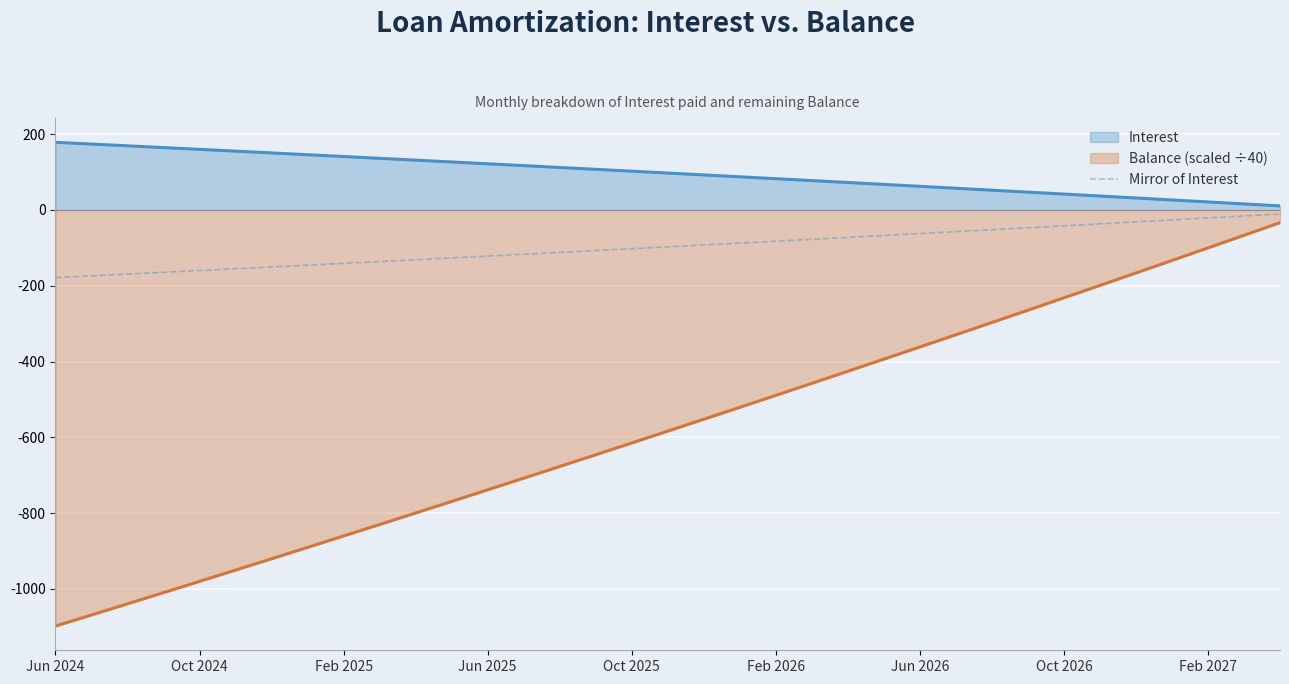

At which label does the data first exceed -97?

18